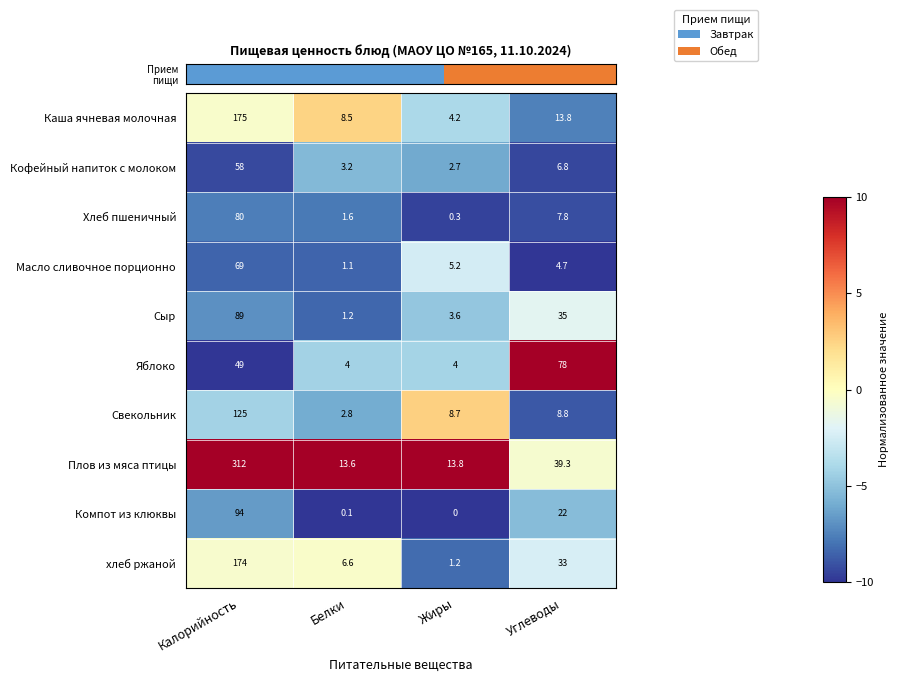

List the series in order of their peak value, lowest first.

Кофейный напиток с молоком, Масло сливочное порционно, Яблоко, Хлеб пшеничный, Сыр, Компот из клюквы, Свекольник, хлеб ржаной, Каша ячневая молочная, Плов из мяса птицы